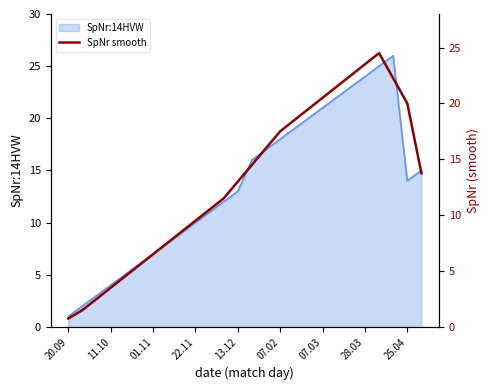

How many values exceed 13?

13